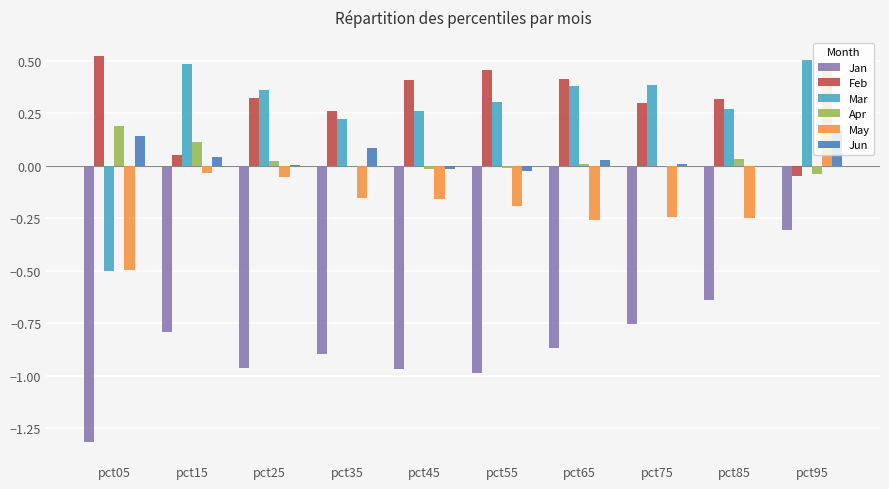

The value of Mar at pct35 is 0.2. True or false?

True